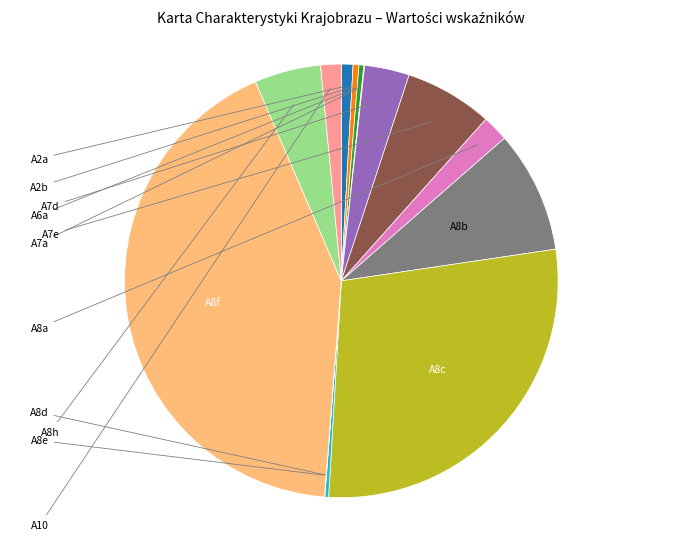

Is there a majority slice in this chart?

No